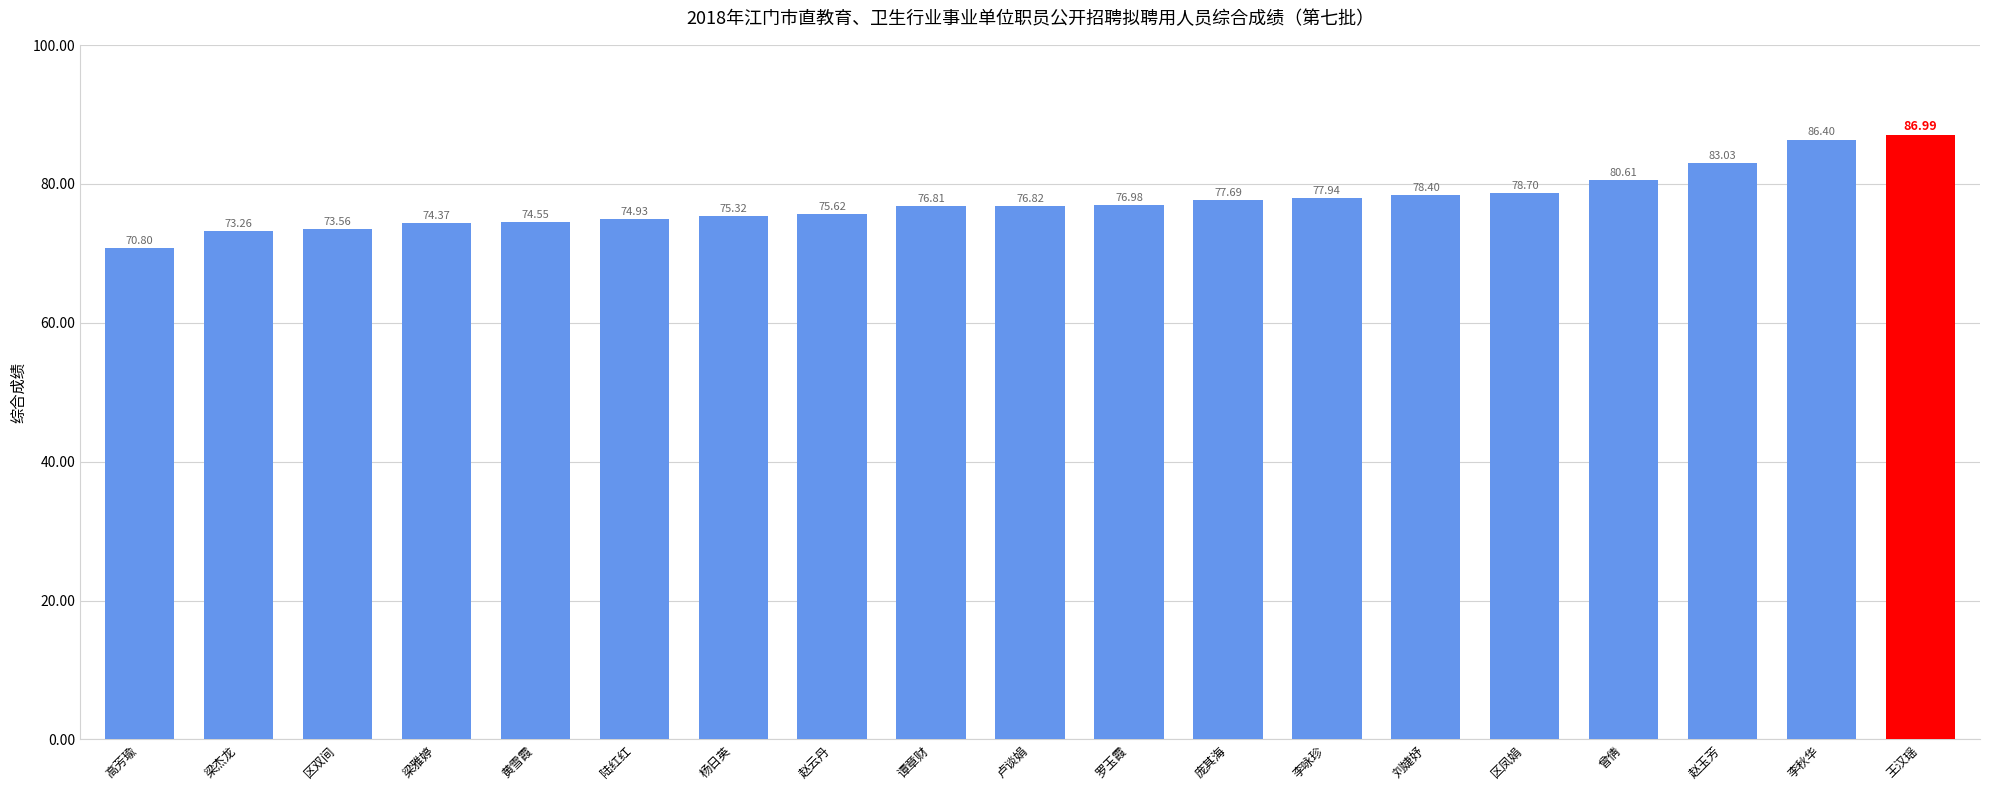

True or false: the data shows 73.3 at 梁杰龙.

True